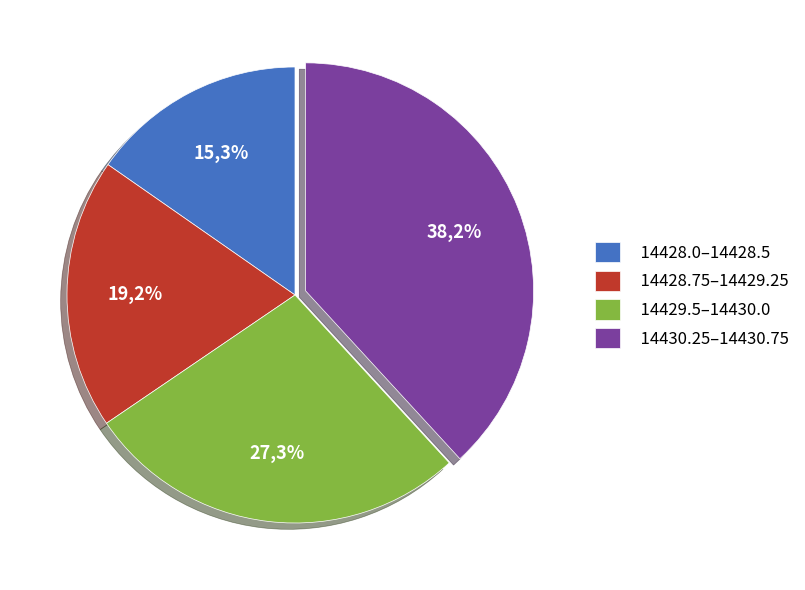

Is it true that 14429.0 is 1% of the pie?

False